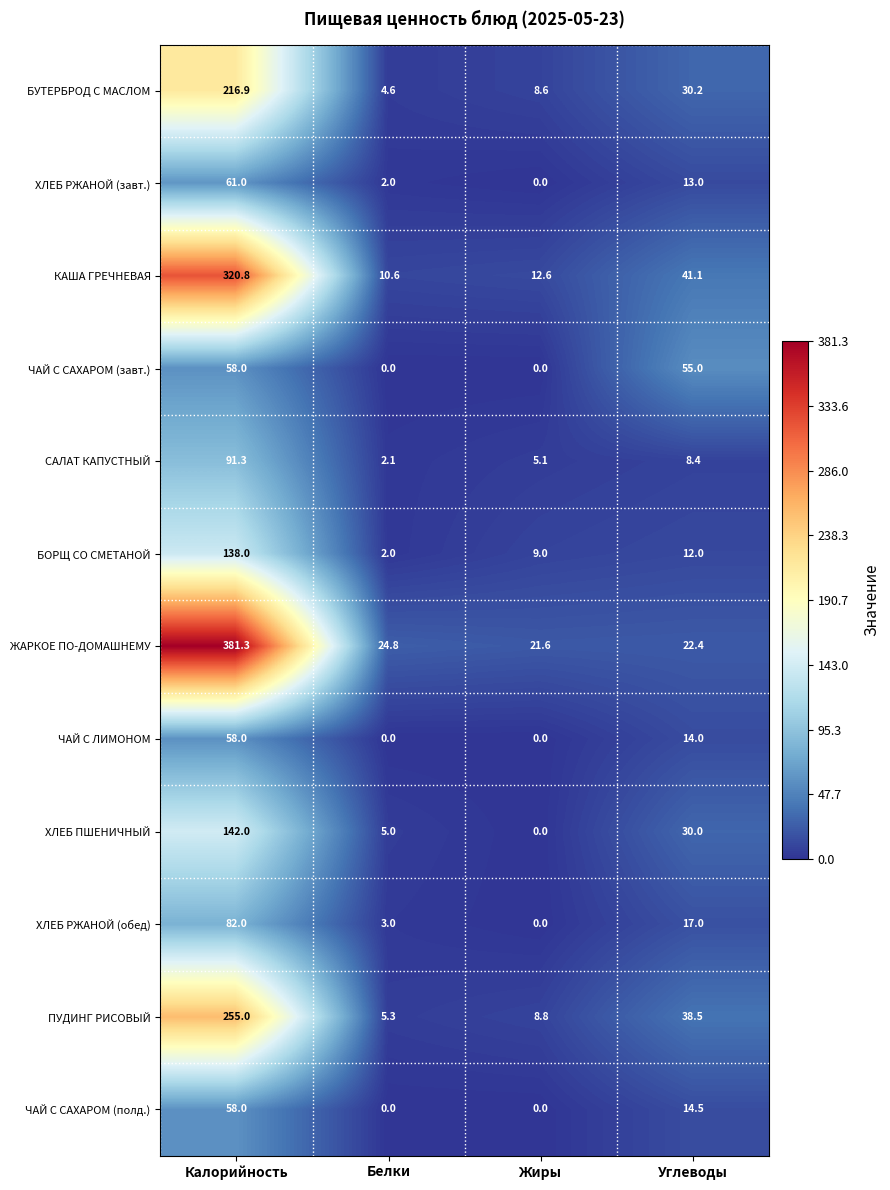

The value of ХЛЕБ ПШЕНИЧНЫЙ at Жиры is -68.1. True or false?

False